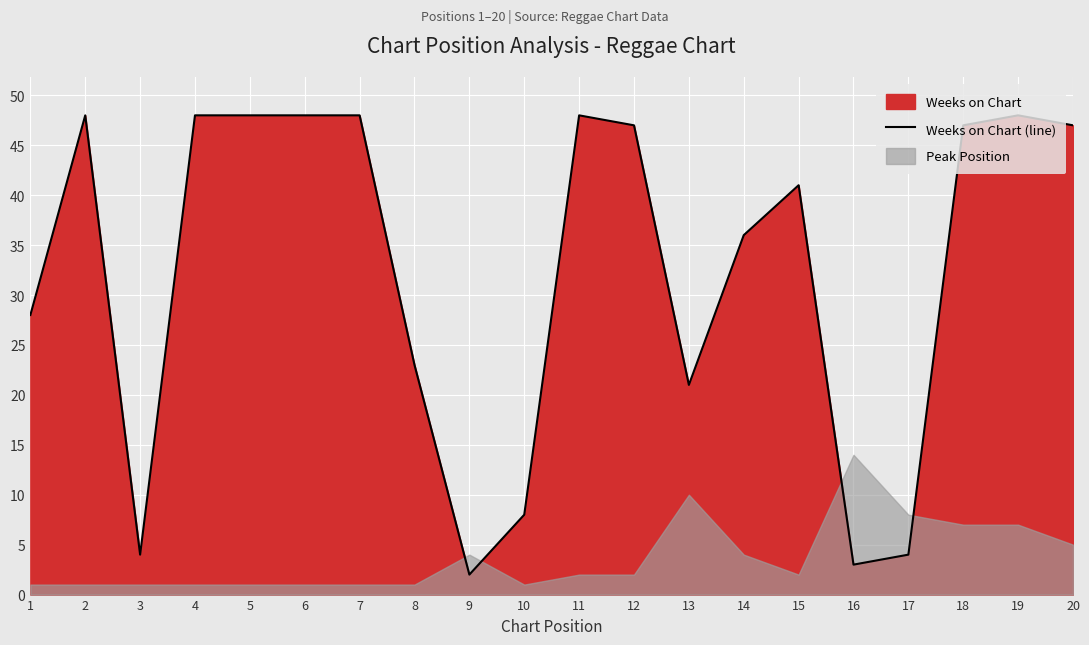

Rank the categories by value from highest to lowest.

2, 4, 5, 6, 7, 11, 19, 12, 18, 20, 15, 14, 1, 8, 13, 10, 3, 17, 16, 9